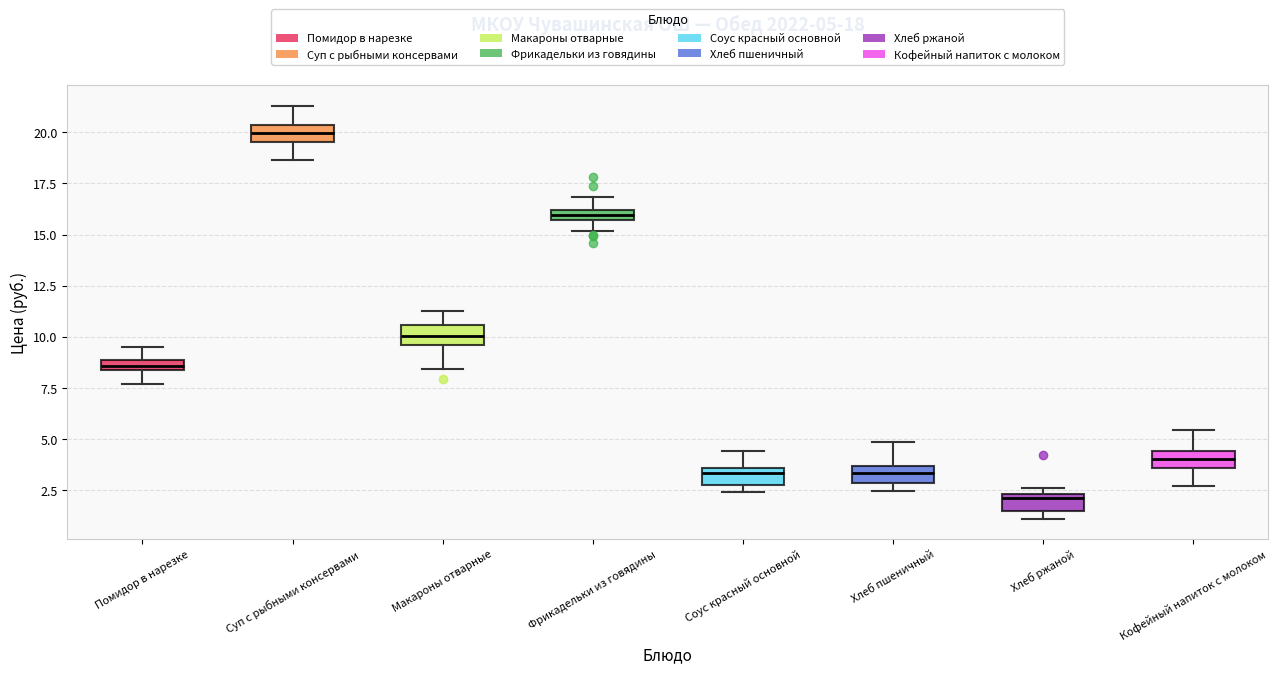

Which box's median line is the highest?

Суп с рыбными консервами